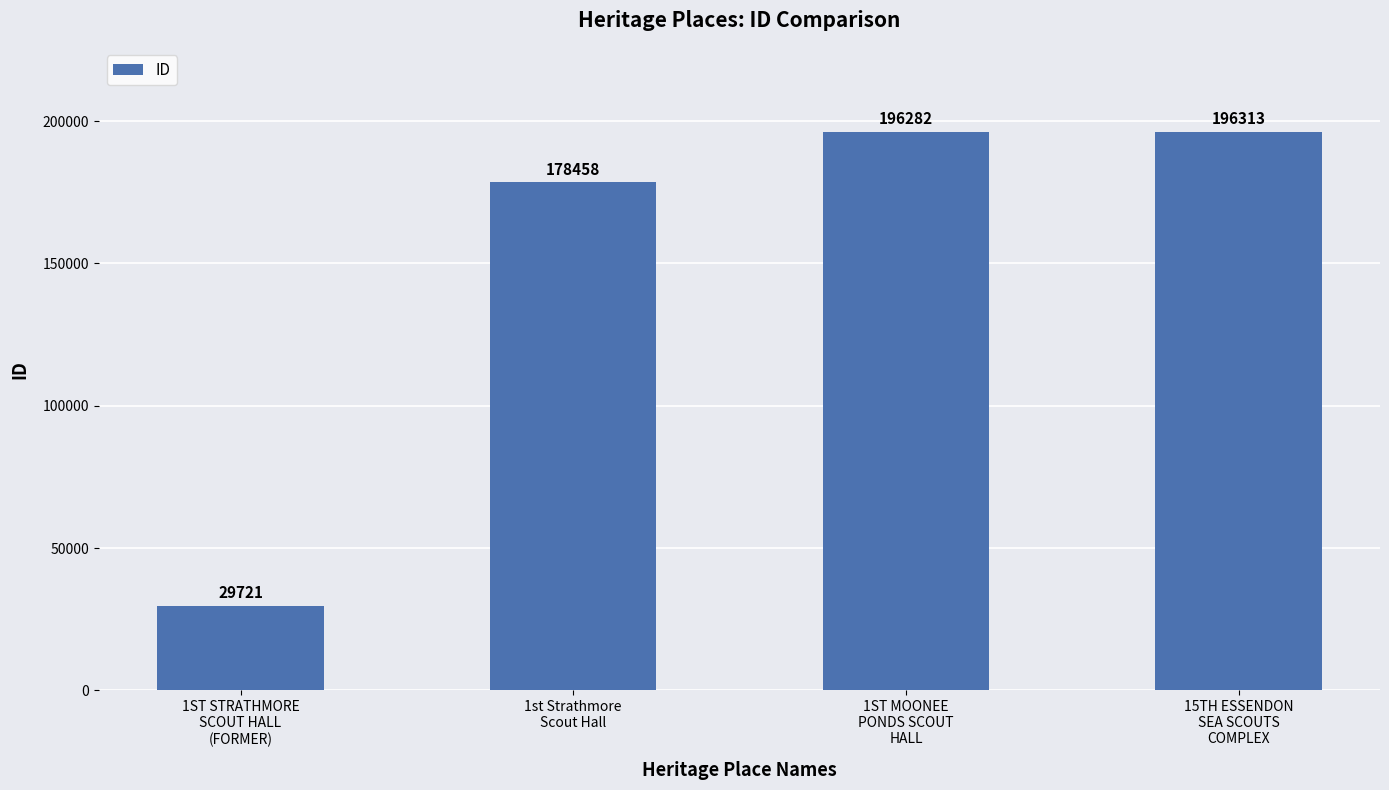

True or false: the data shows 89010 at 1ST MOONEE
PONDS SCOUT
HALL.

False